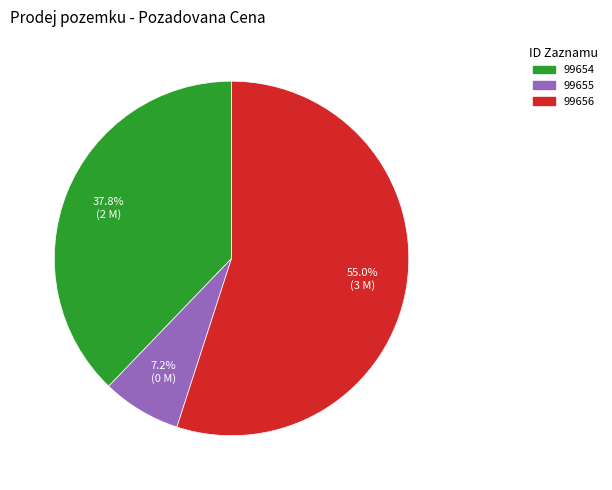

What percentage is the 99655 slice, to the nearest percent?

7%